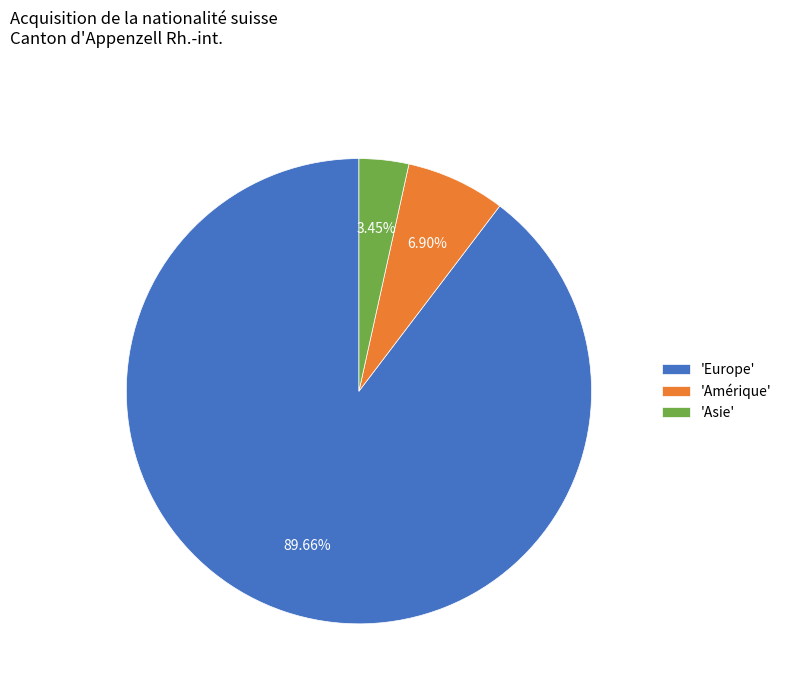

Which category has the biggest portion of the pie?

'Europe'